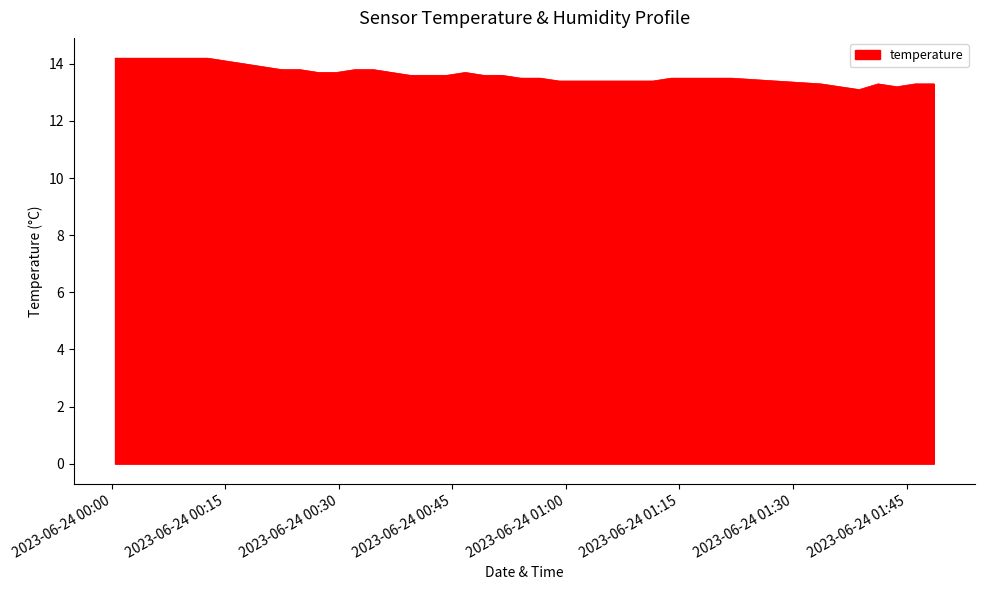

What is the maximum value shown in the chart?

14.2